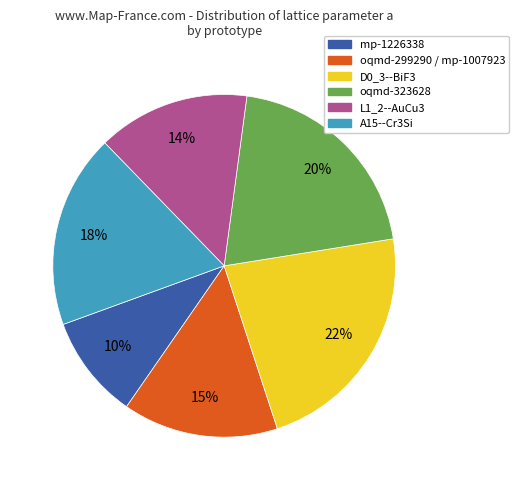

Is there a majority slice in this chart?

No